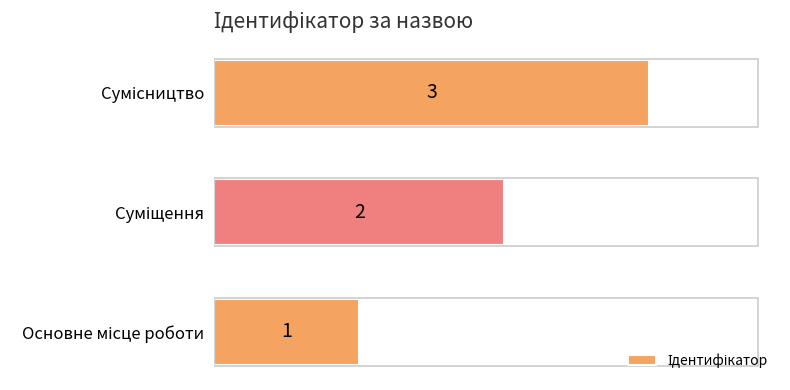

What is the greatest value displayed?

3